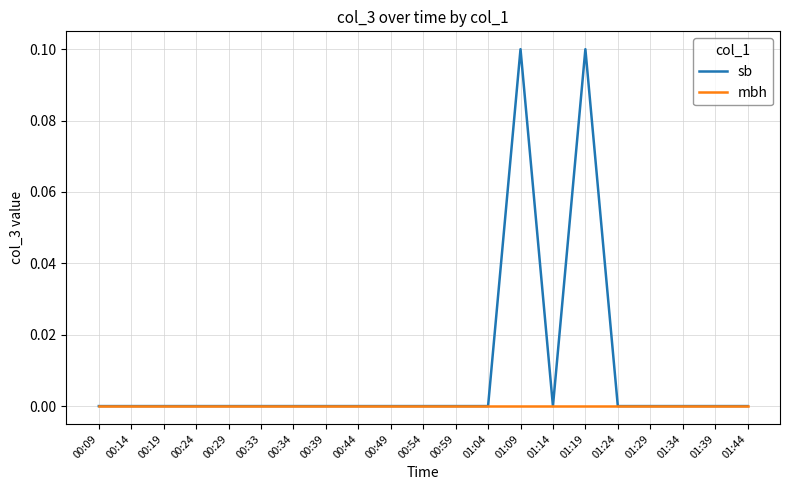

The sb series shows 0.0 at 01:24. True or false?

True